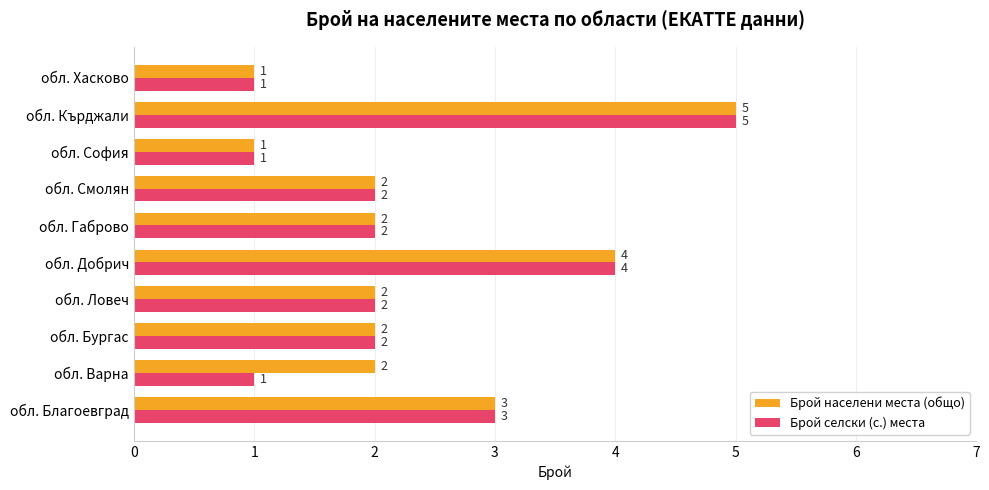

At which label is Брой населени места (общо) closest to 3?

обл. Благоевград